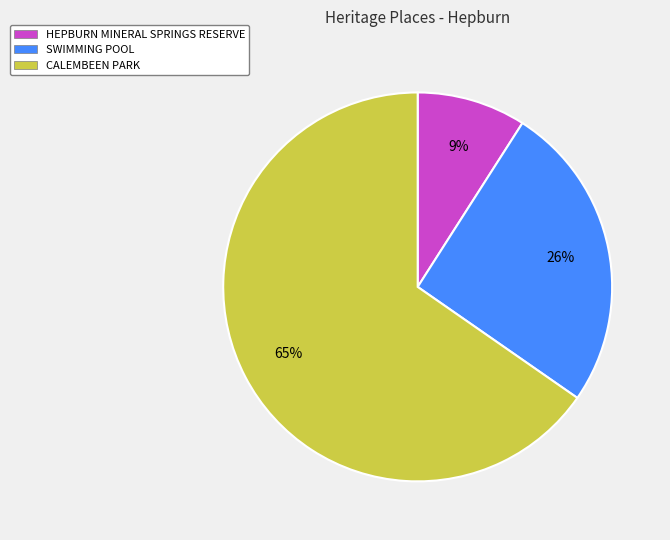

The CALEMBEEN PARK slice represents 56% of the pie. True or false?

False